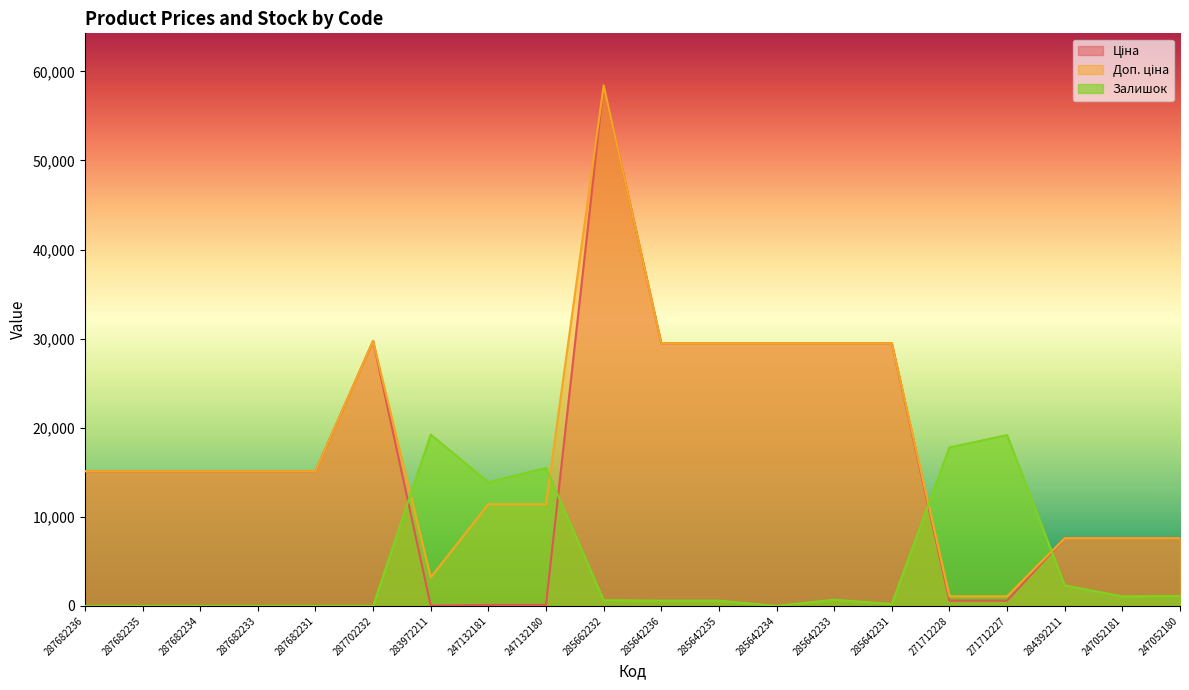

At how many categories does at least one series exceed 42860?

1